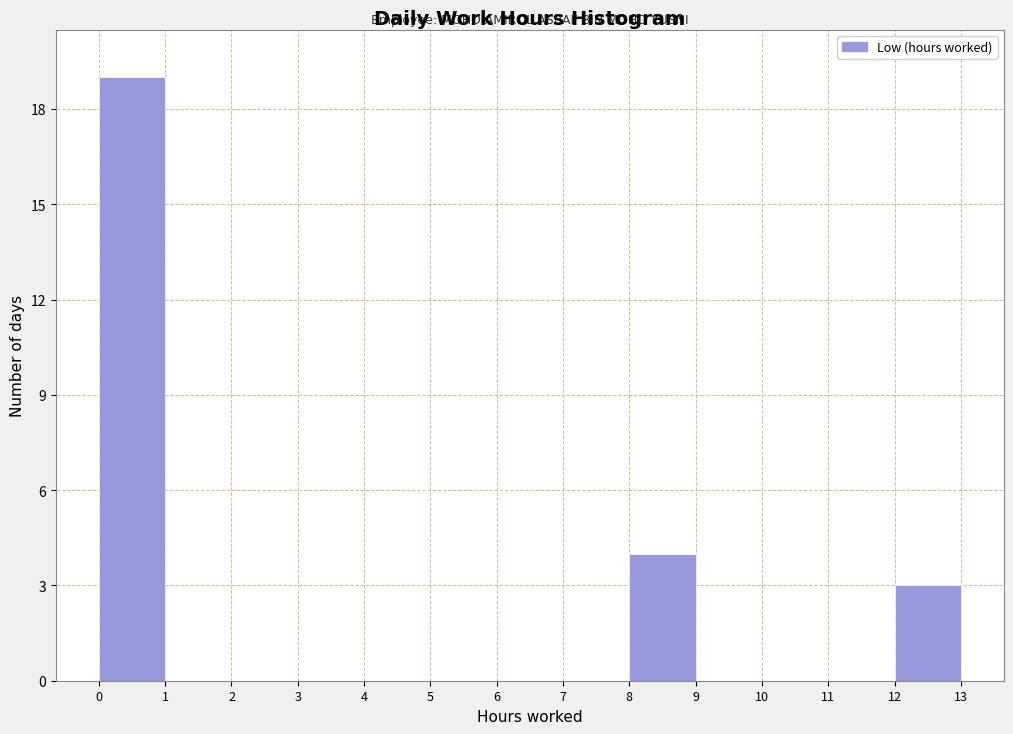

Reading left to right, list every bar in this chart as the range it spans on the x-axis followed by its height. The values are not printed on the chart, so give them approximately, as read against the axis.

0 to 1: 19
1 to 2: 0
2 to 3: 0
3 to 4: 0
4 to 5: 0
5 to 6: 0
6 to 7: 0
7 to 8: 0
8 to 9: 4
9 to 10: 0
10 to 11: 0
11 to 12: 0
12 to 13: 3